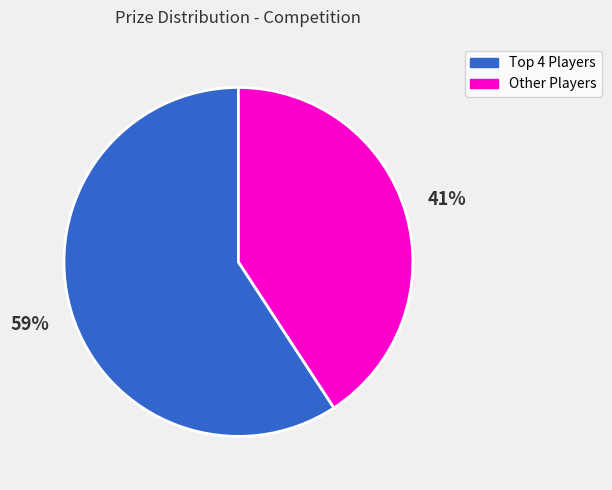

Rank the categories by value from highest to lowest.

Top 4 Players, Other Players